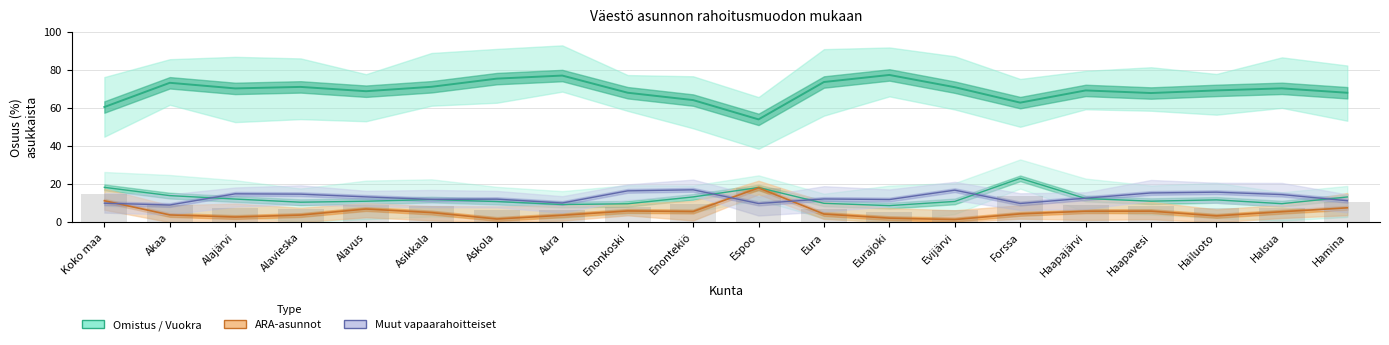

How many series are shown in this chart?

3